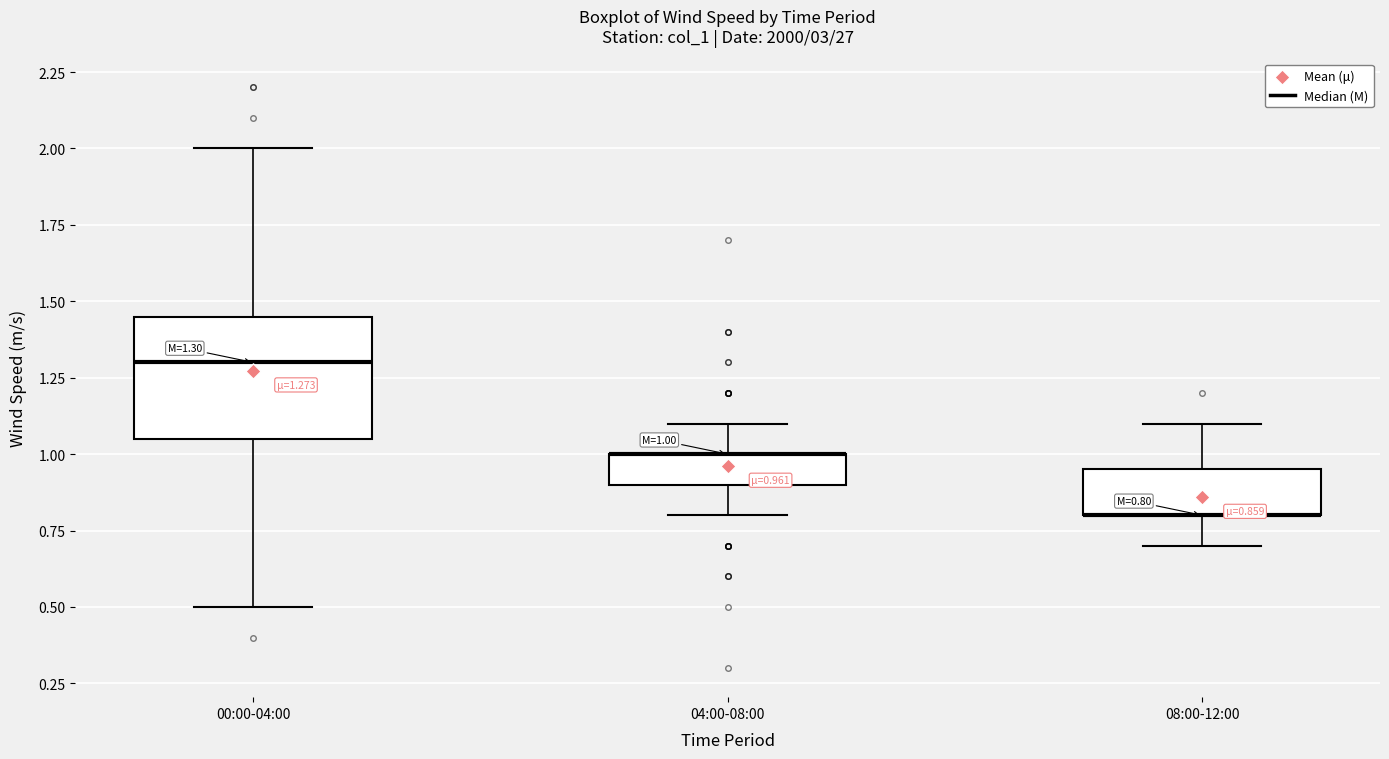

Which box is the tallest, from its lower edge to its upper edge?

00:00-04:00